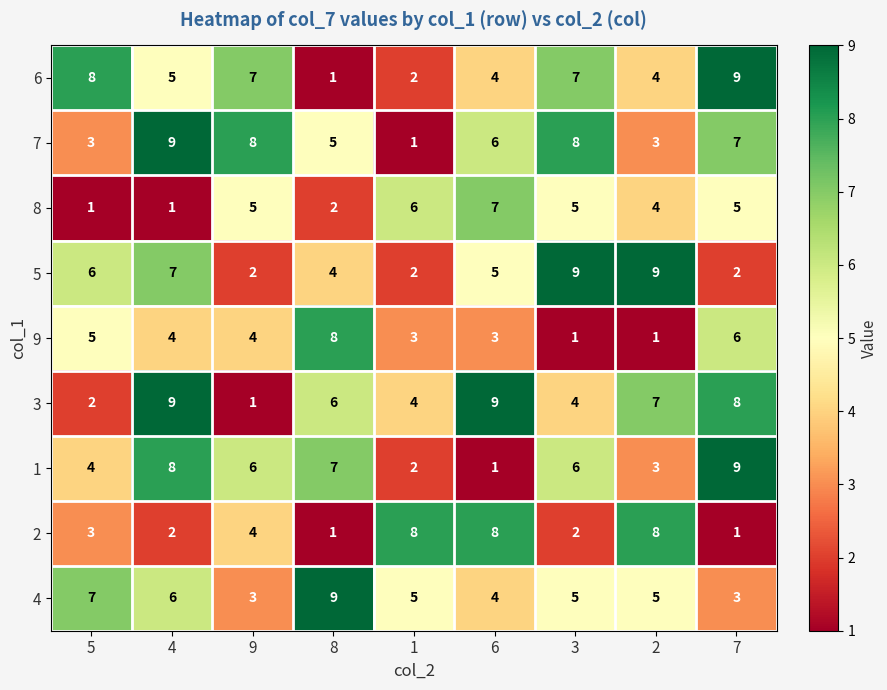

Between 8 and 7, which series saw the biggest shift?

6